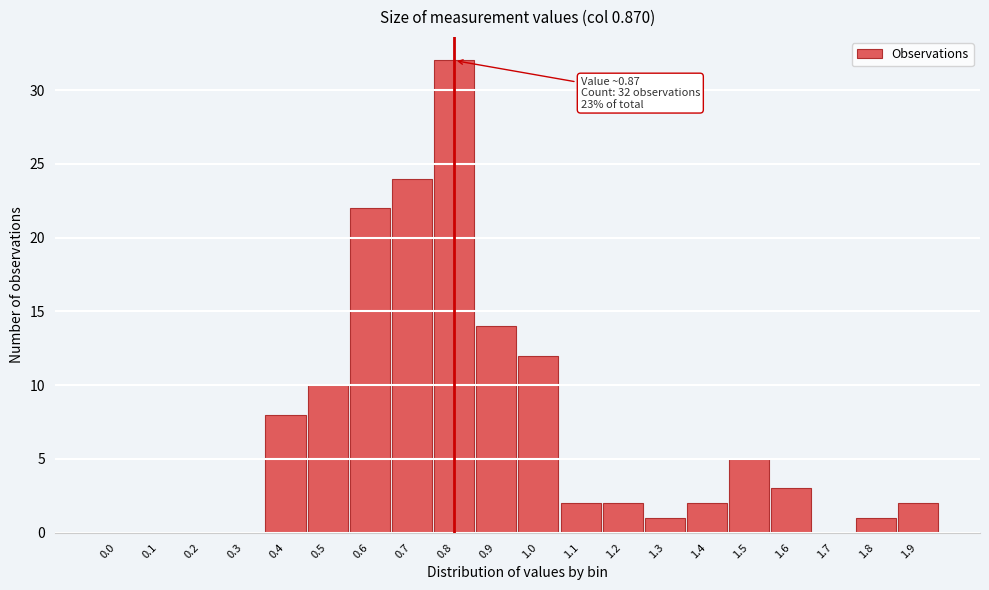

Reading left to right, list all the values displayed in this chart.

0.0=0	0.1=0	0.2=0	0.3=0	0.4=8	0.5=10	0.6=22	0.7=24	0.8=32	0.9=14	1.0=12	1.1=2	1.2=2	1.3=1	1.4=2	1.5=5	1.6=3	1.7=0	1.8=1	1.9=2